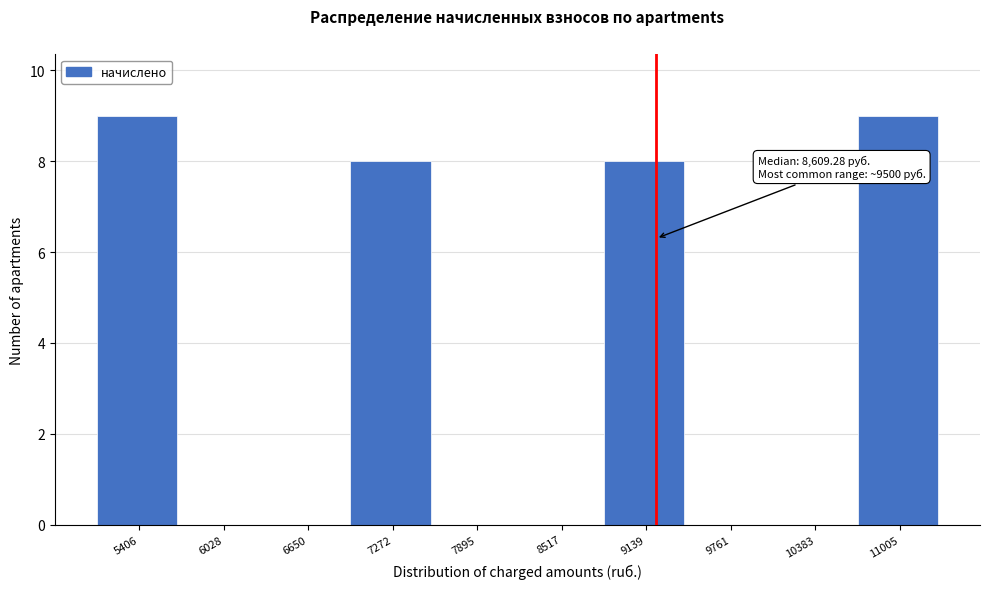

Reading right to left, extract all data points from this chart.

11005=9	10383=0	9761=0	9139=8	8517=0	7895=0	7272=8	6650=0	6028=0	5406=9